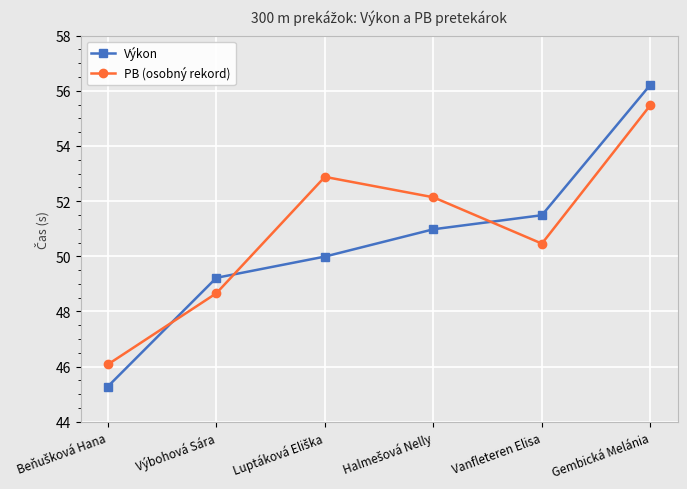

Read the Výkon value at Gembická Melánia.

56.2